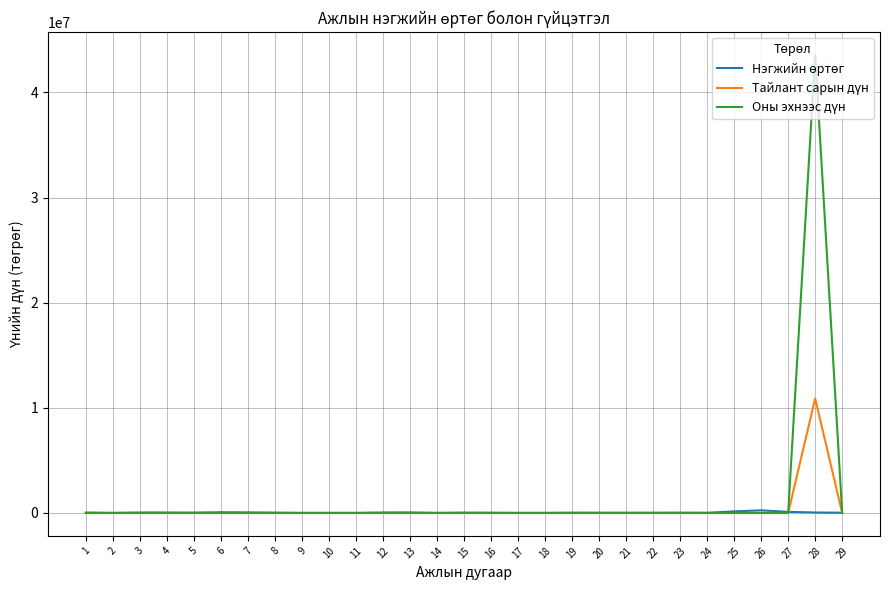

At which category is the sum across all series the highest?

28